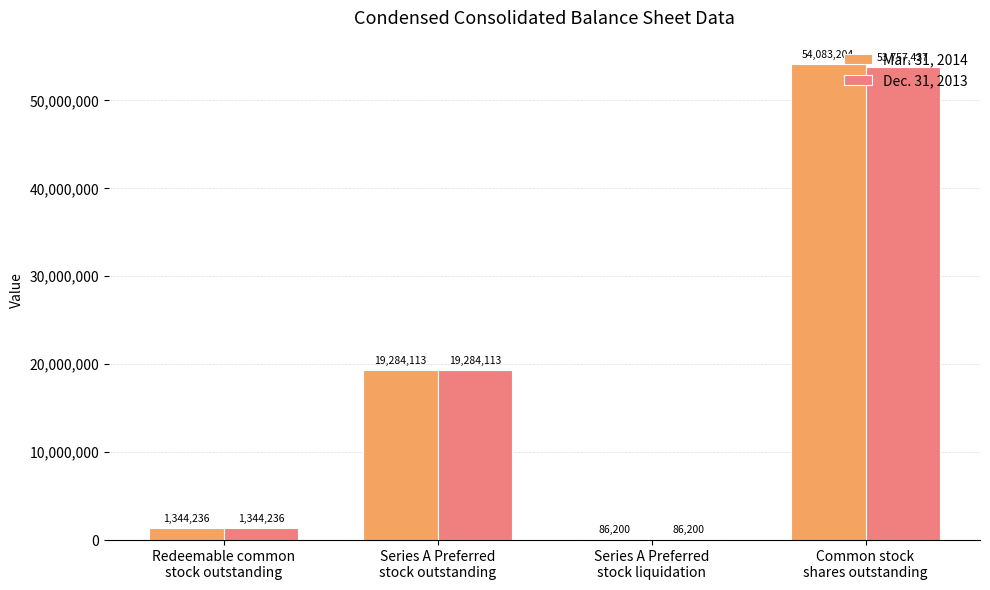

Reading right to left, list all the values displayed in this chart.

Mar. 31, 2014: Common stock
shares outstanding=54083204	Series A Preferred
stock liquidation=86200	Series A Preferred
stock outstanding=19284113	Redeemable common
stock outstanding=1344236
Dec. 31, 2013: Common stock
shares outstanding=53757437	Series A Preferred
stock liquidation=86200	Series A Preferred
stock outstanding=19284113	Redeemable common
stock outstanding=1344236